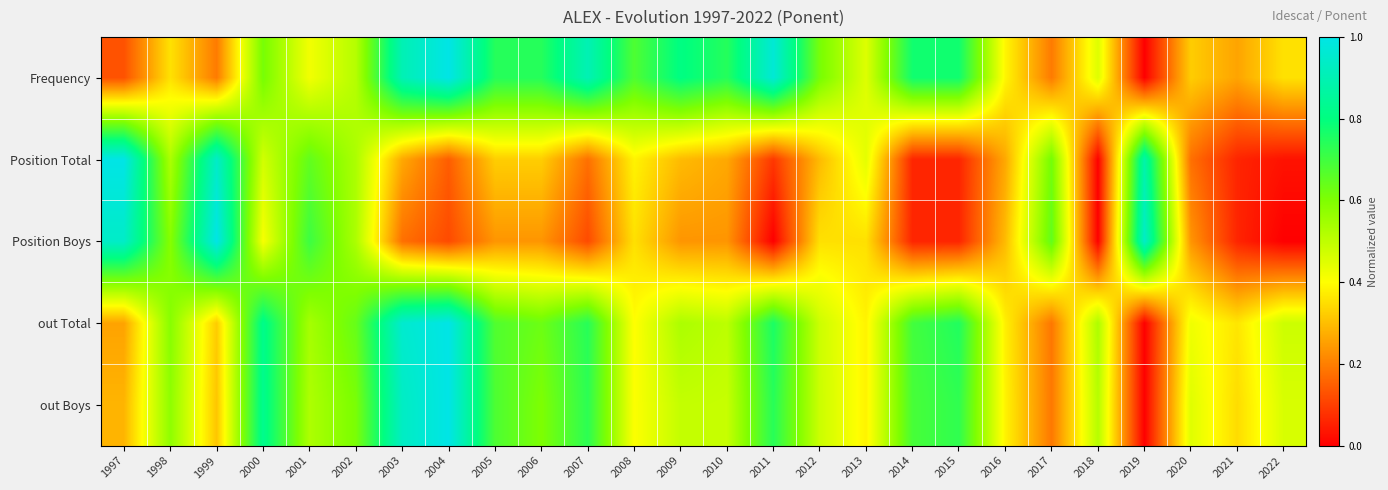

At how many categories does at least one series exceed 0?

26